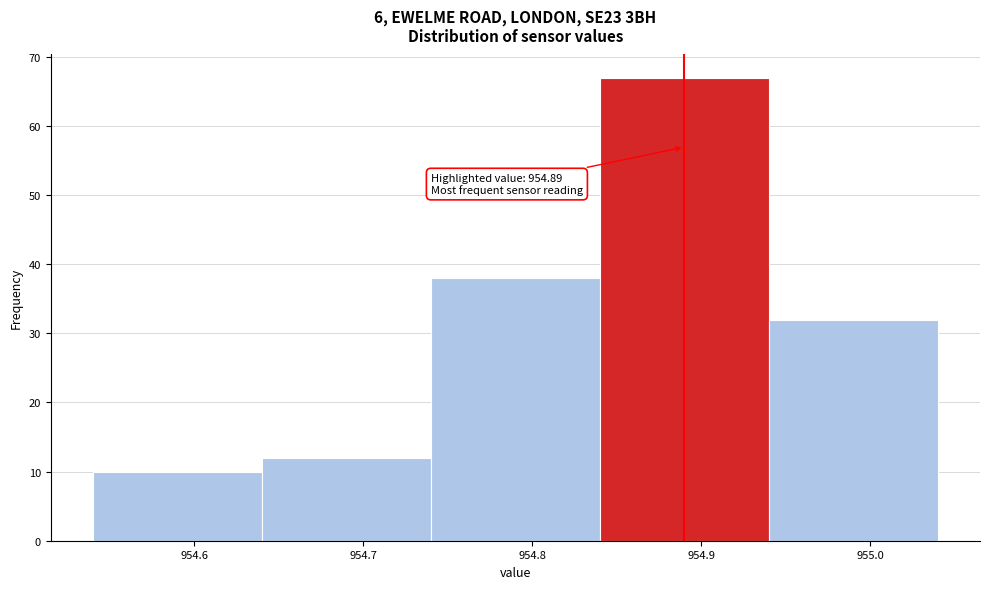

Which range on the x-axis has the tallest bar?

954.84 to 954.94